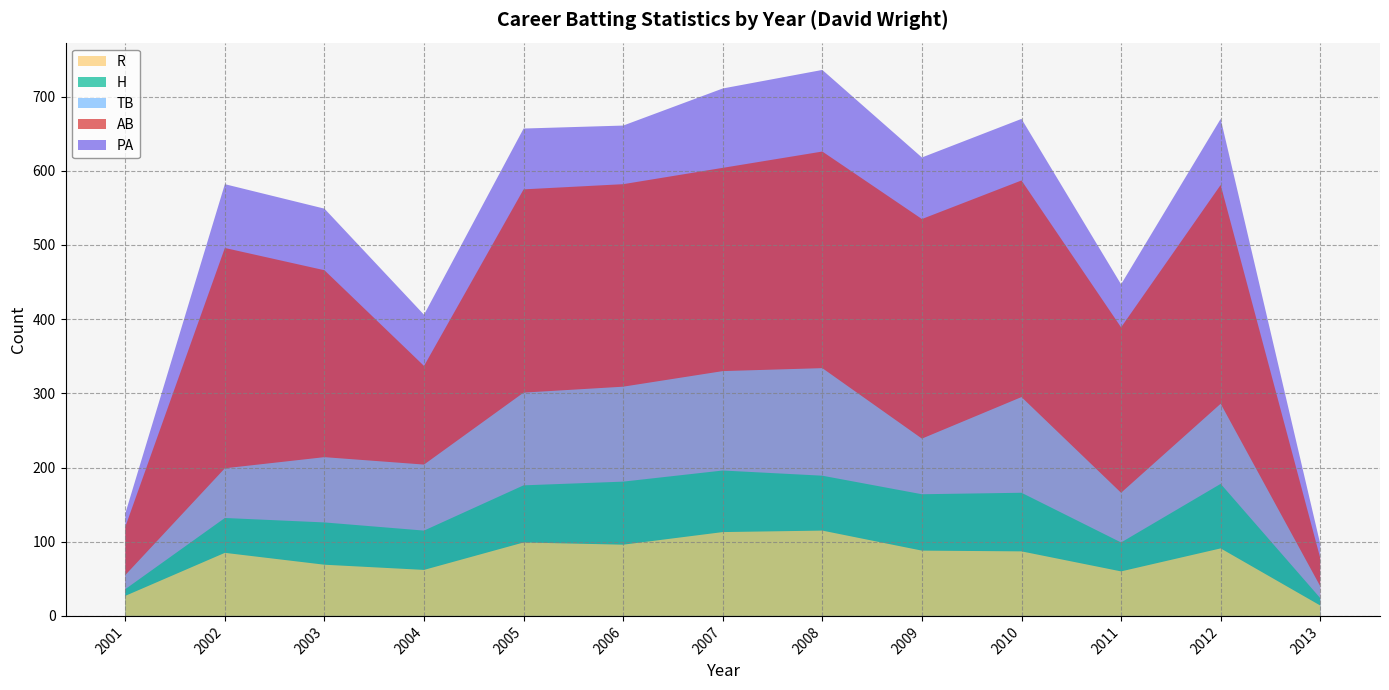

Reading left to right, list all the values displayed in this chart.

AB: 2001=120	2002=496	2003=466	2004=337	2005=575	2006=582	2007=604	2008=626	2009=535	2010=587	2011=389	2012=581	2013=78
R: 2001=27	2002=85	2003=69	2004=62	2005=99	2006=96	2007=113	2008=115	2009=88	2010=87	2011=60	2012=91	2013=14
H: 2001=36	2002=132	2003=126	2004=115	2005=176	2006=181	2007=196	2008=189	2009=164	2010=166	2011=99	2012=178	2013=24
TB: 2001=55	2002=199	2003=214	2004=204	2005=301	2006=309	2007=330	2008=334	2009=239	2010=295	2011=166	2012=286	2013=40
PA: 2001=138	2002=582	2003=549	2004=406	2005=657	2006=661	2007=711	2008=736	2009=618	2010=670	2011=447	2012=670	2013=97